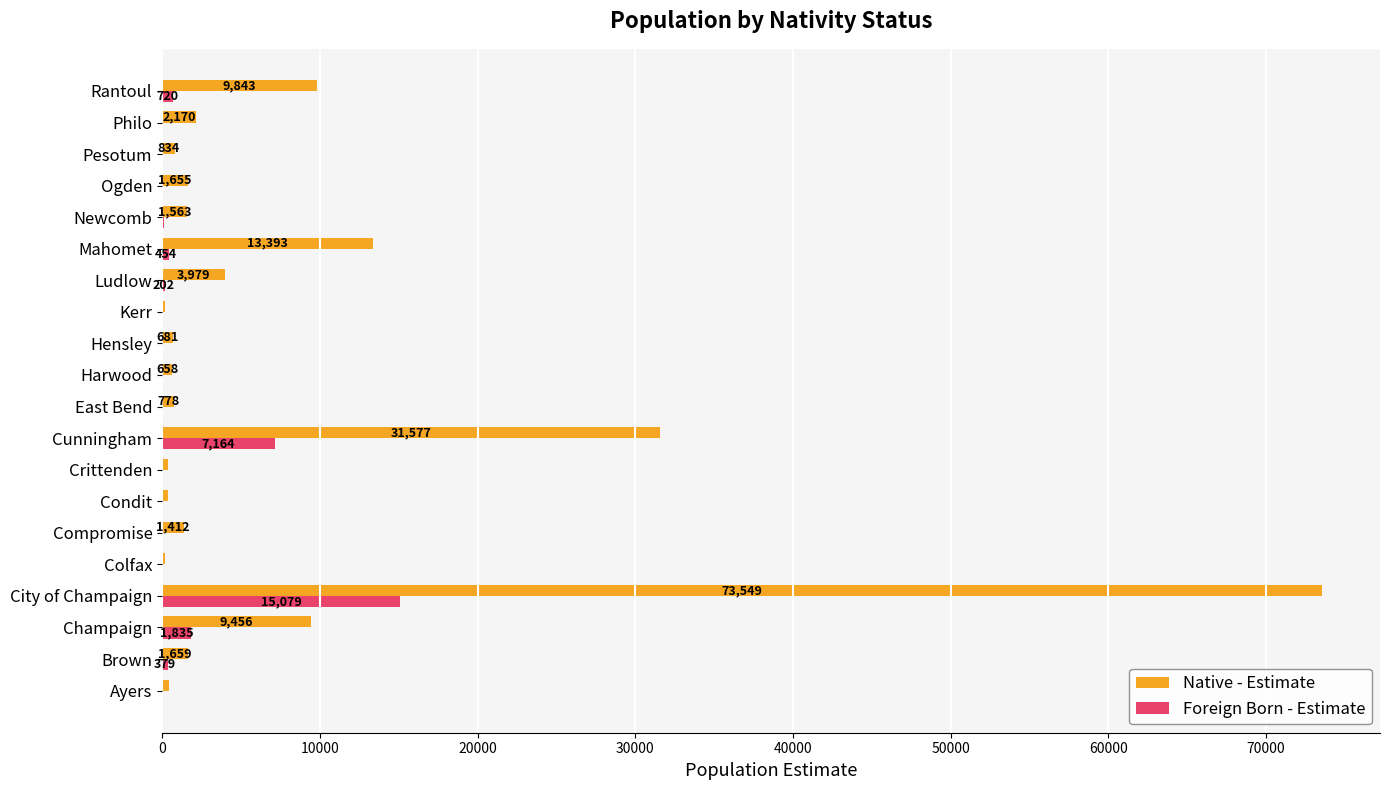

Between Brown and Colfax, which series saw the biggest shift?

Native - Estimate